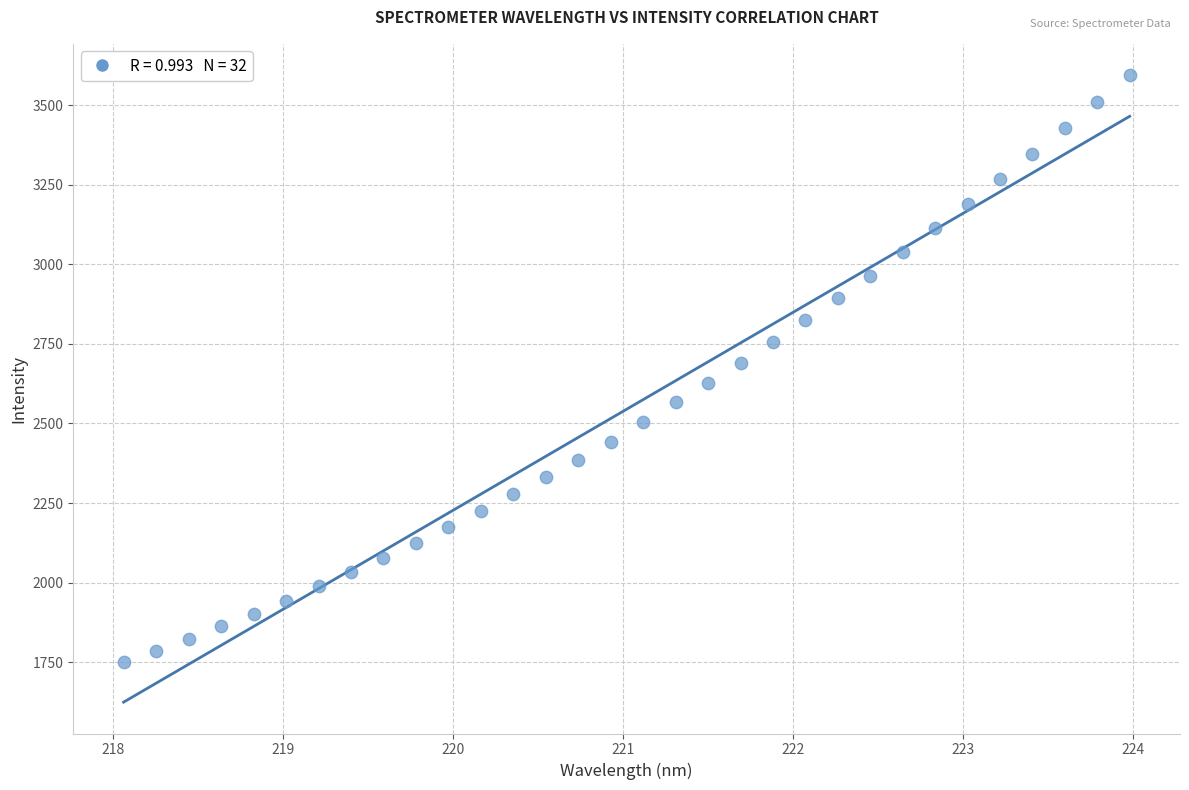

What is the range of X values (max minus min)?

5.9